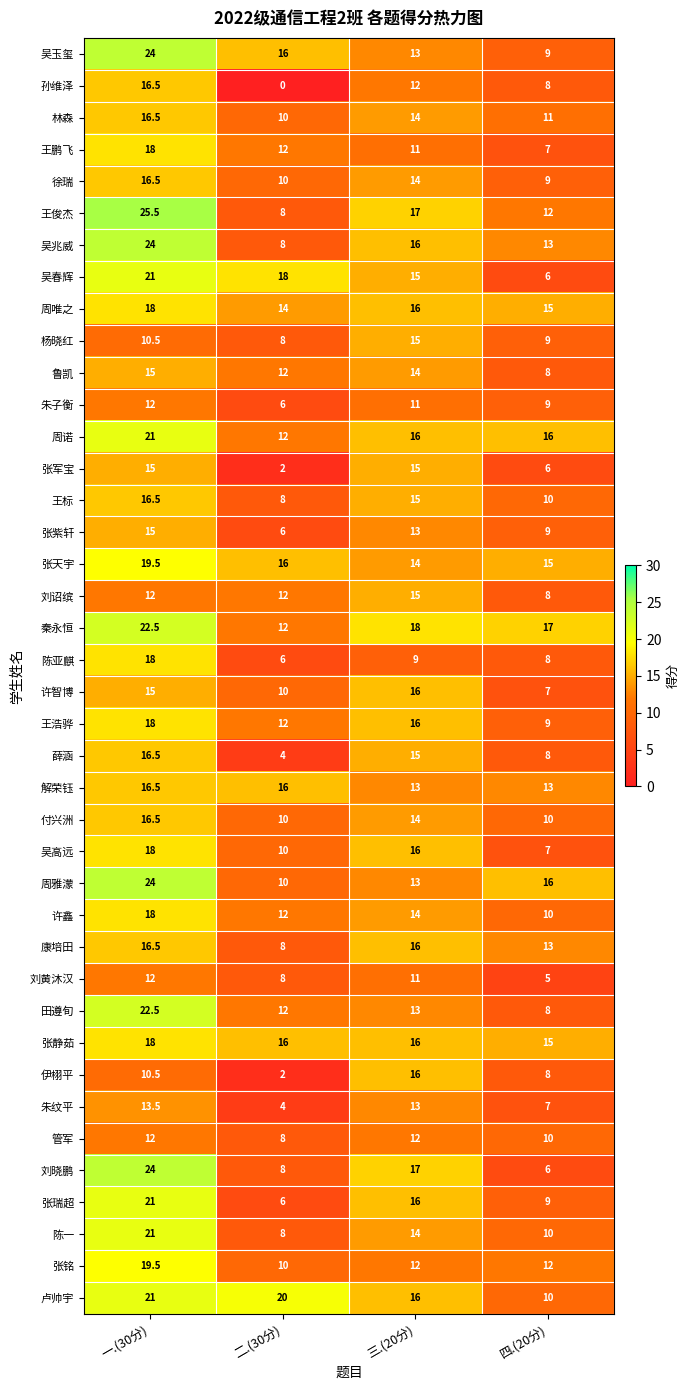

What is the difference between the 张铭 values at 一.(30分) and 四.(20分)?

7.5